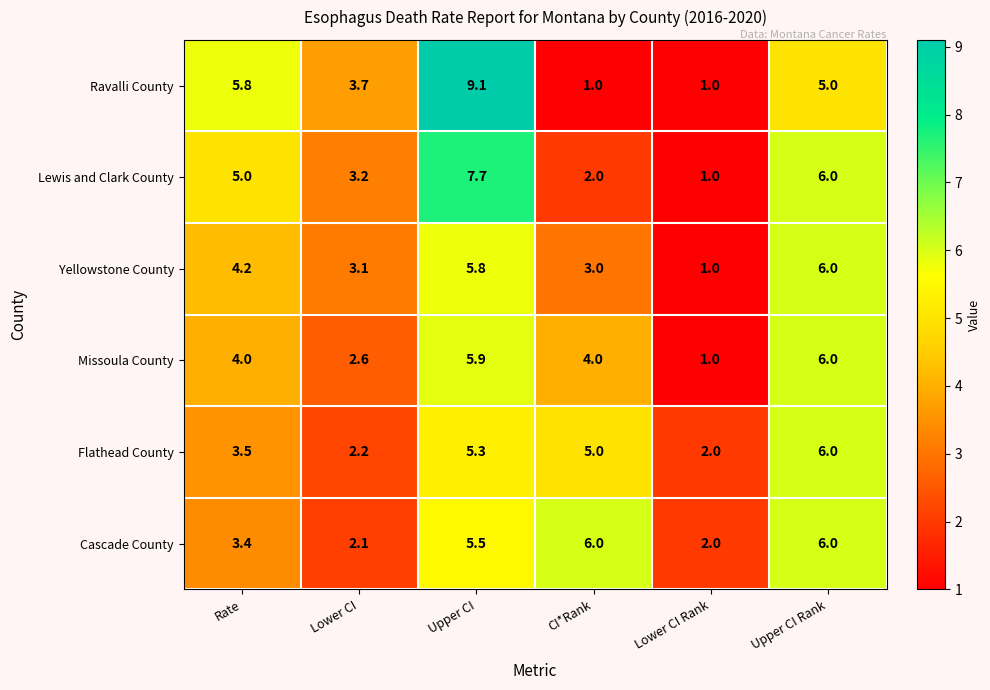

Rank the series at Upper CI from lowest to highest value.

Flathead County, Cascade County, Yellowstone County, Missoula County, Lewis and Clark County, Ravalli County